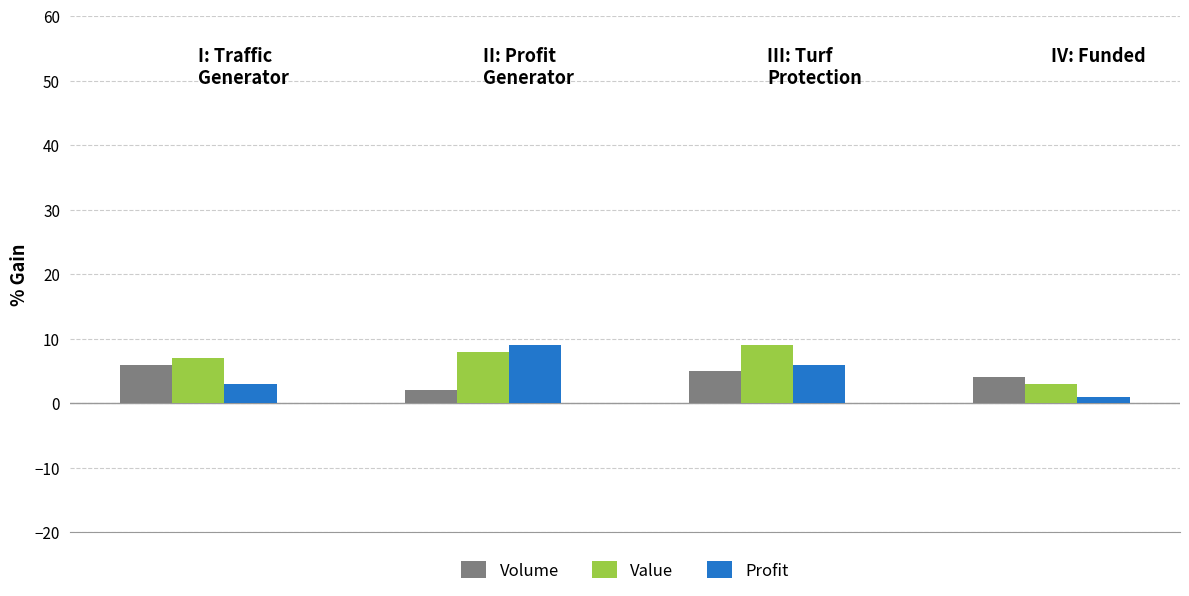

What is the difference between the second highest and minimum values in the Profit series?

5